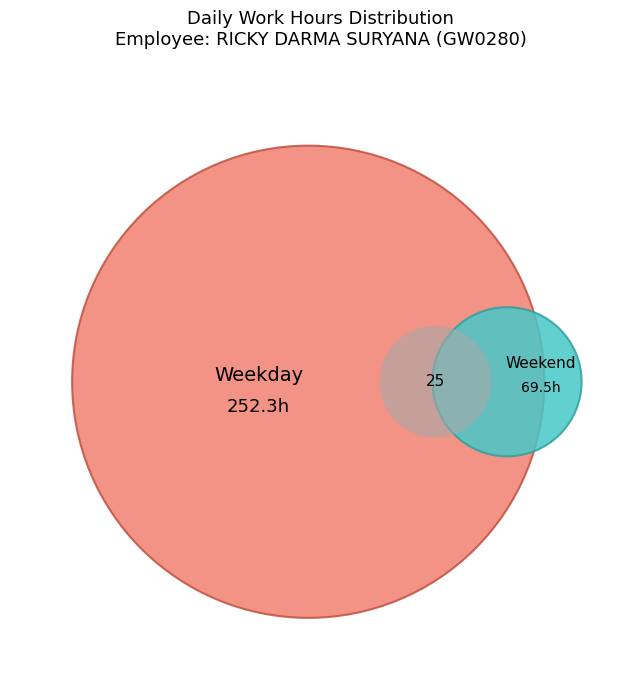

True or false: Sat 13 accounts for 1% of the total.

False